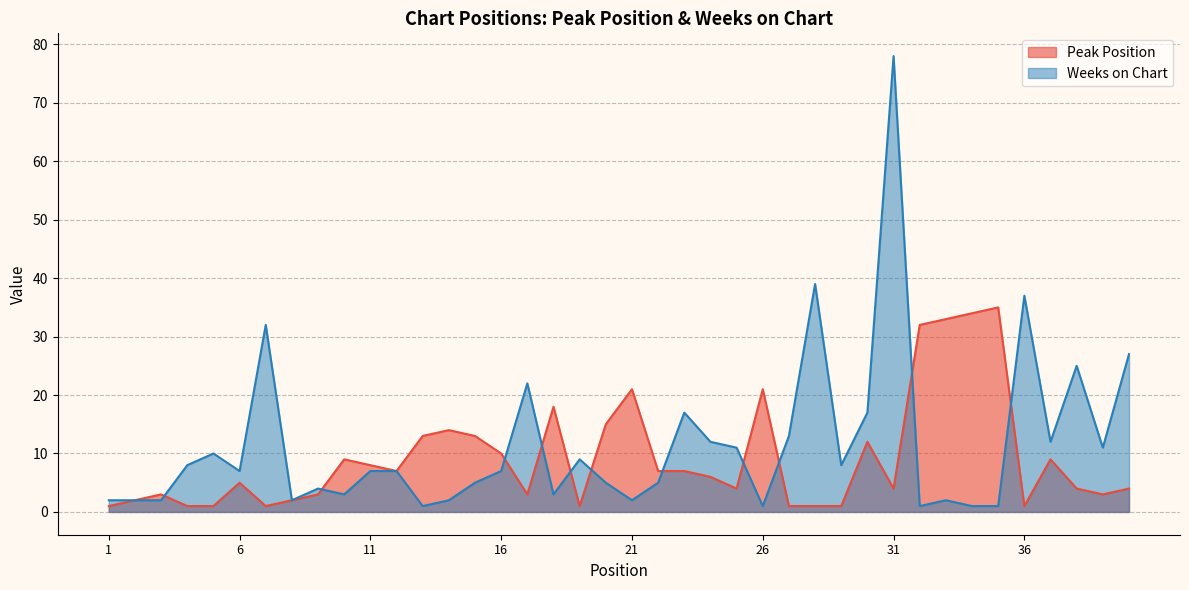

Which series has the widest spread of values?

Weeks on Chart